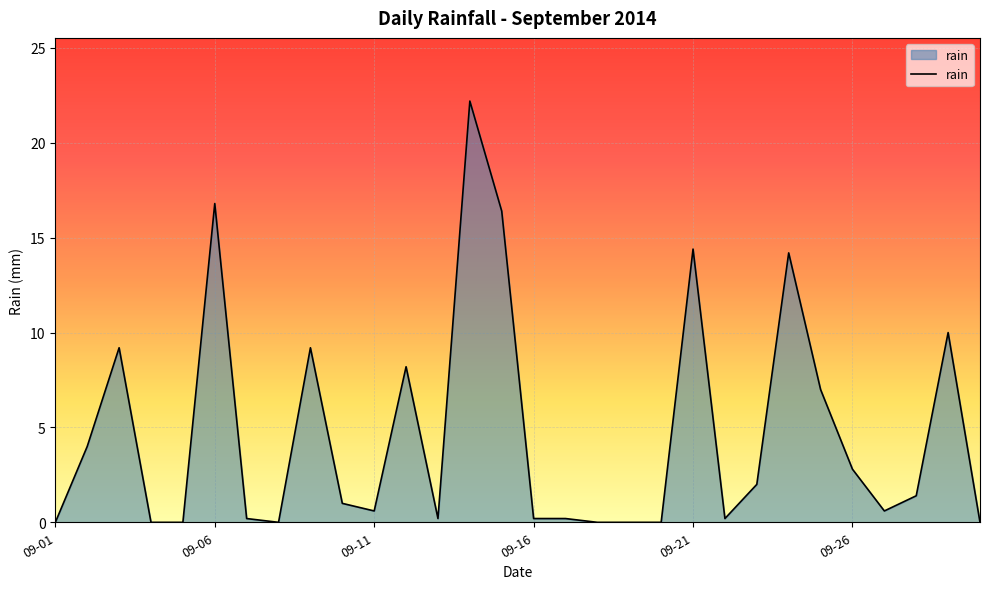

What is the greatest value displayed?

22.2